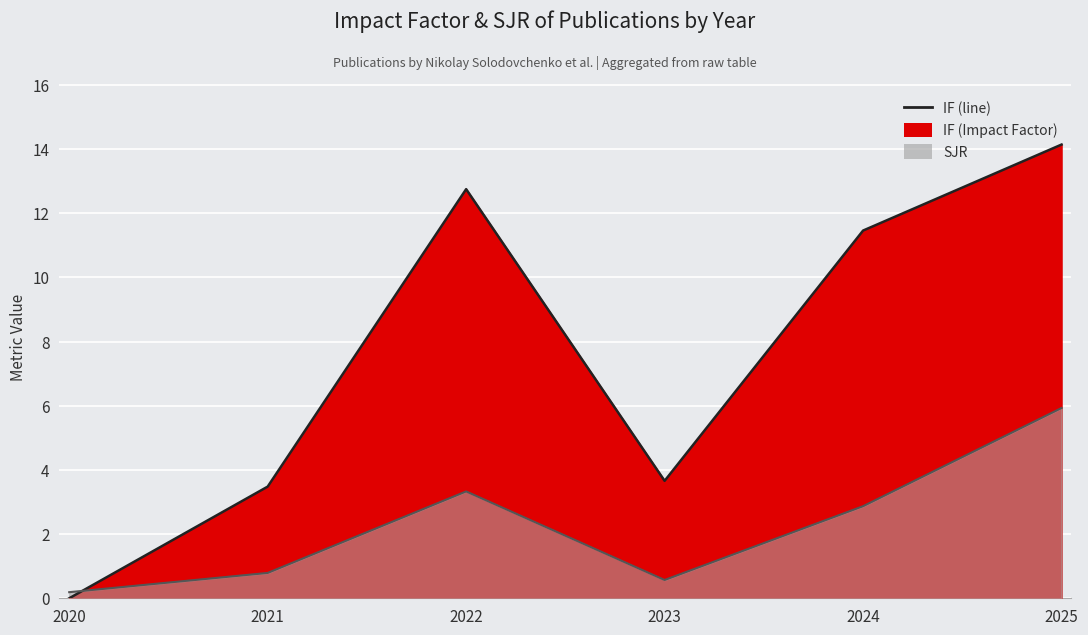

What is the value of the IF point at the 4th from the left?

3.7